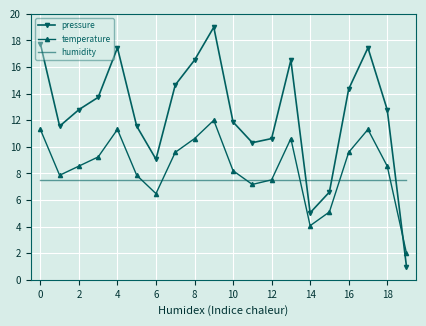

What is the highest value of the pressure series?

19.0